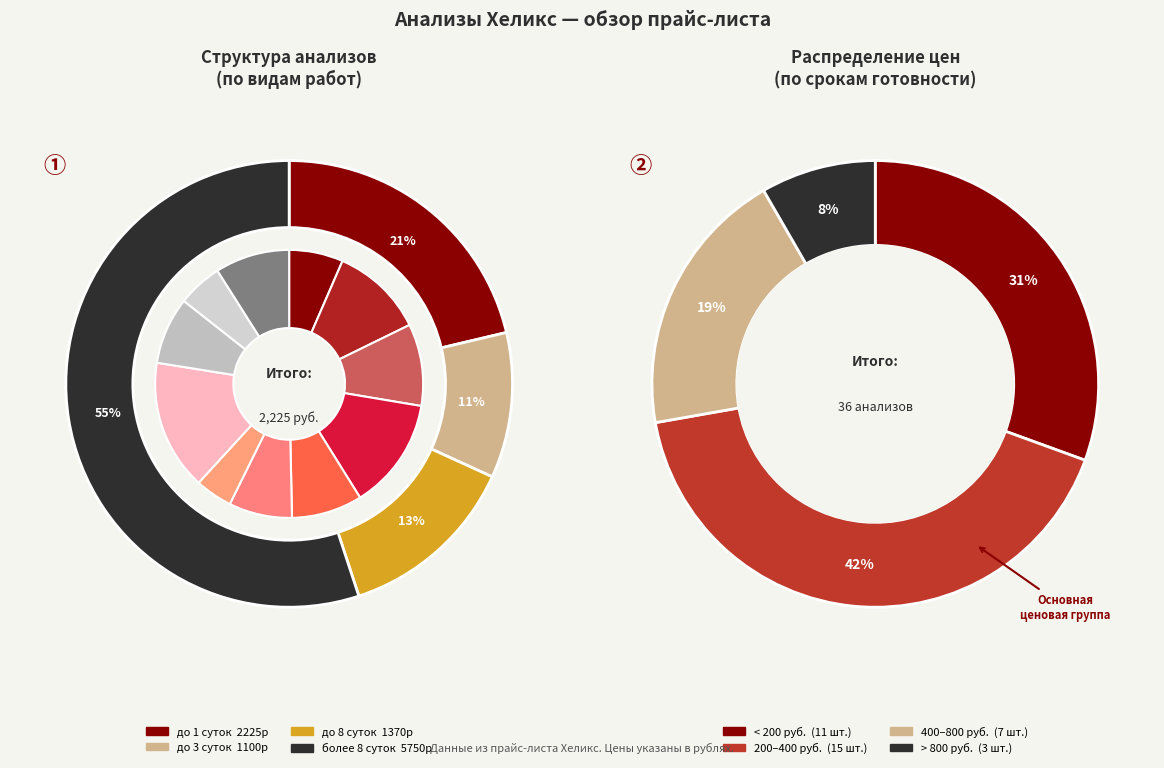

The СОЭ slice represents 1% of the pie. True or false?

False